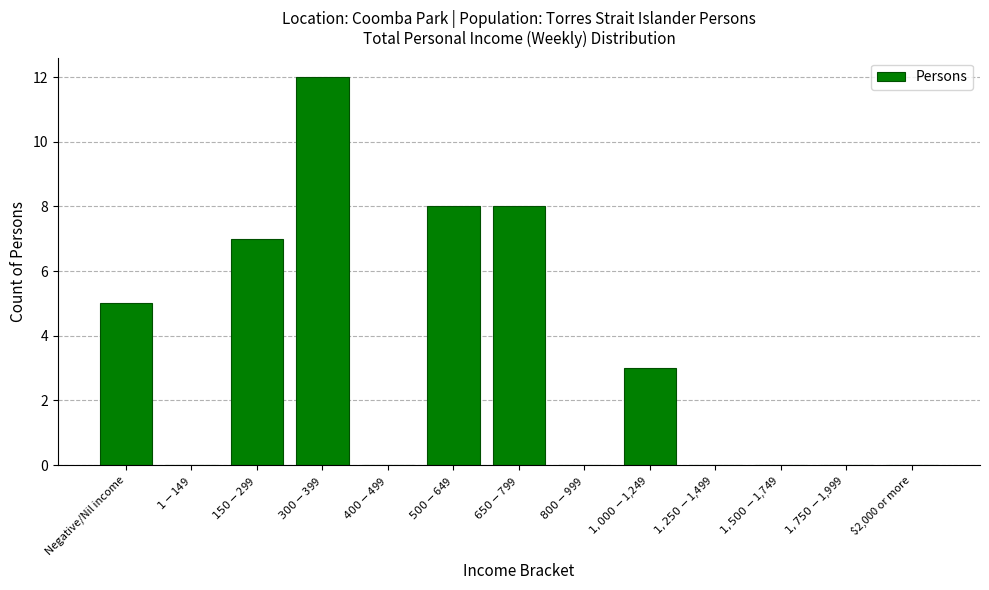

True or false: the data shows -7 at $2,000 or more.

False